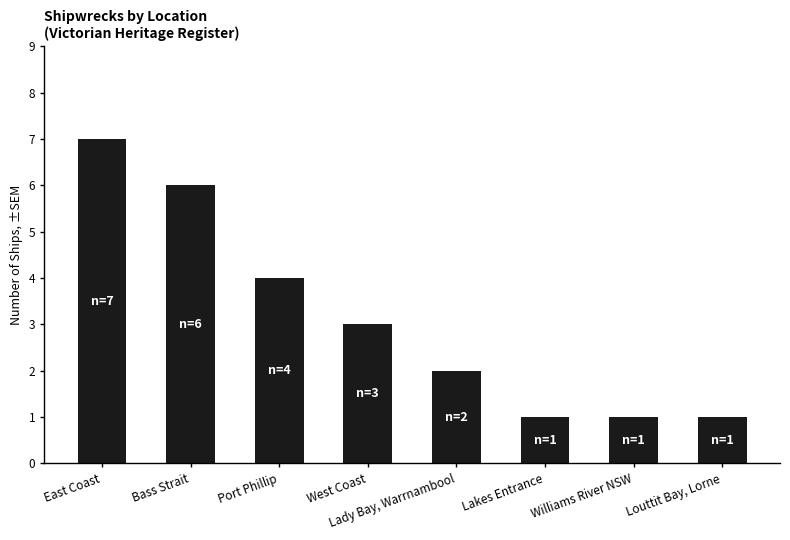

How many bars are there in total?

8